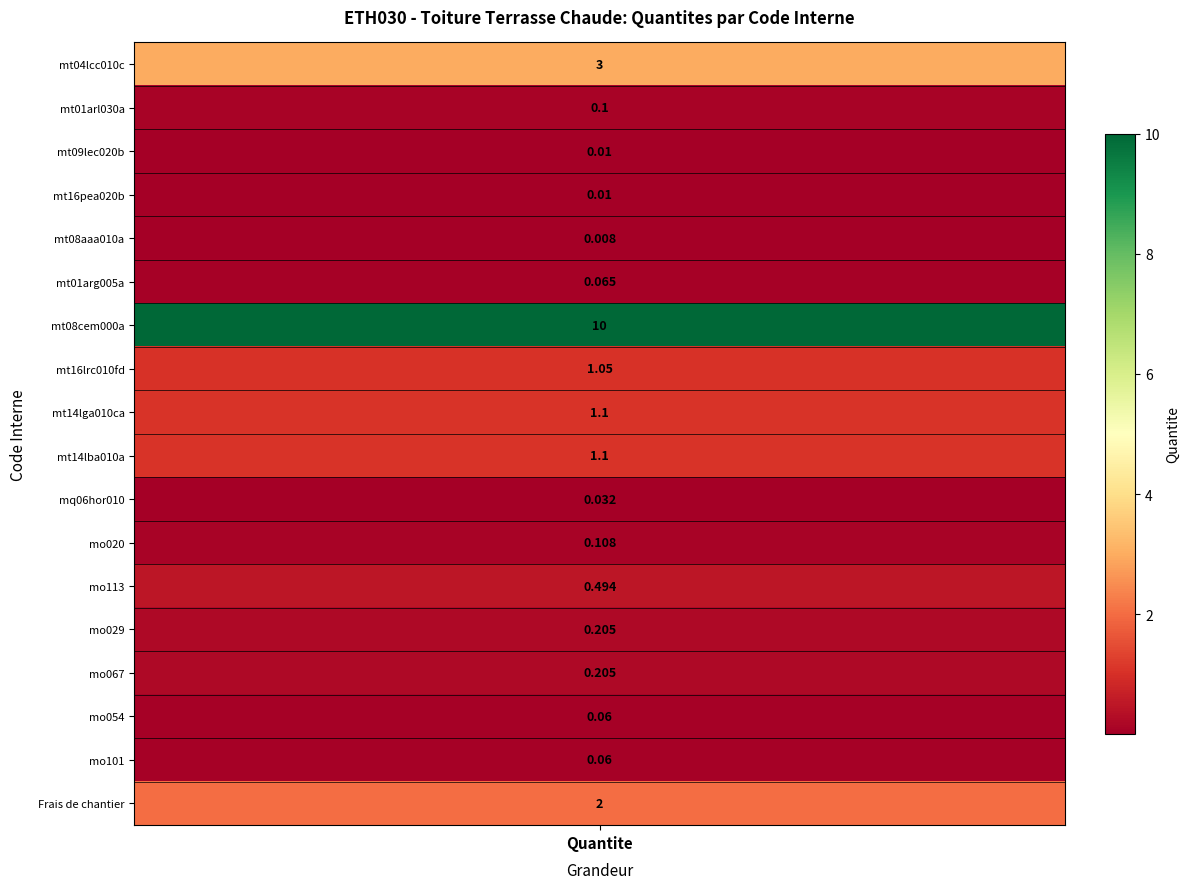

List the labels in order of value, largest first.

6, 0, 17, 8, 9, 7, 12, 13, 14, 11, 1, 5, 15, 16, 10, 2, 3, 4